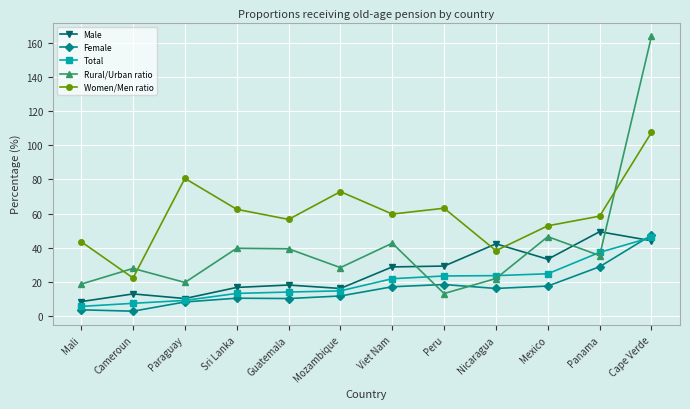

Where is Women/Men ratio nearest to the value 64?

Peru